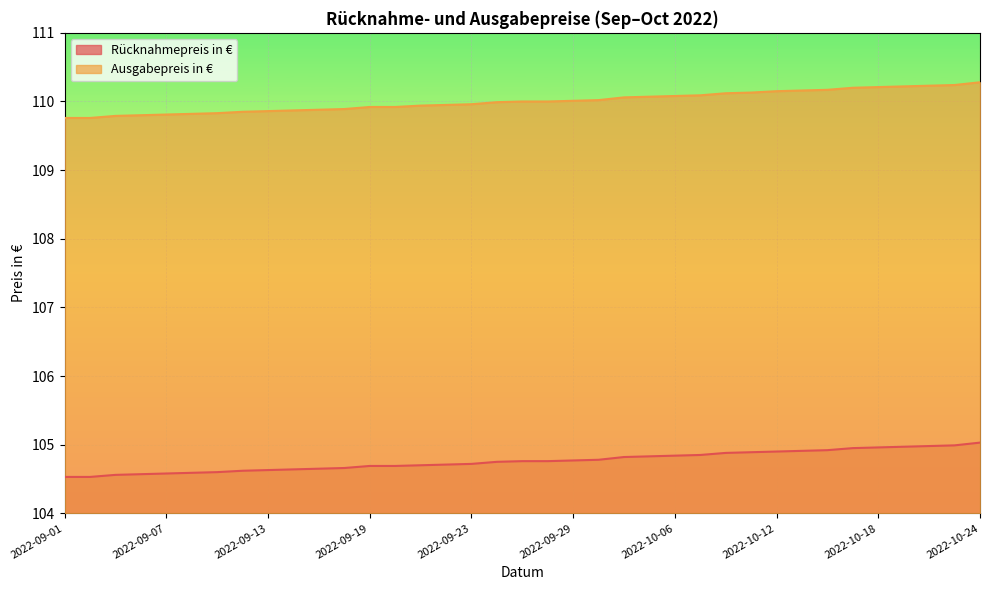

Which series changed the most between 2022-09-02 and 2022-10-10?

Ausgabepreis in €